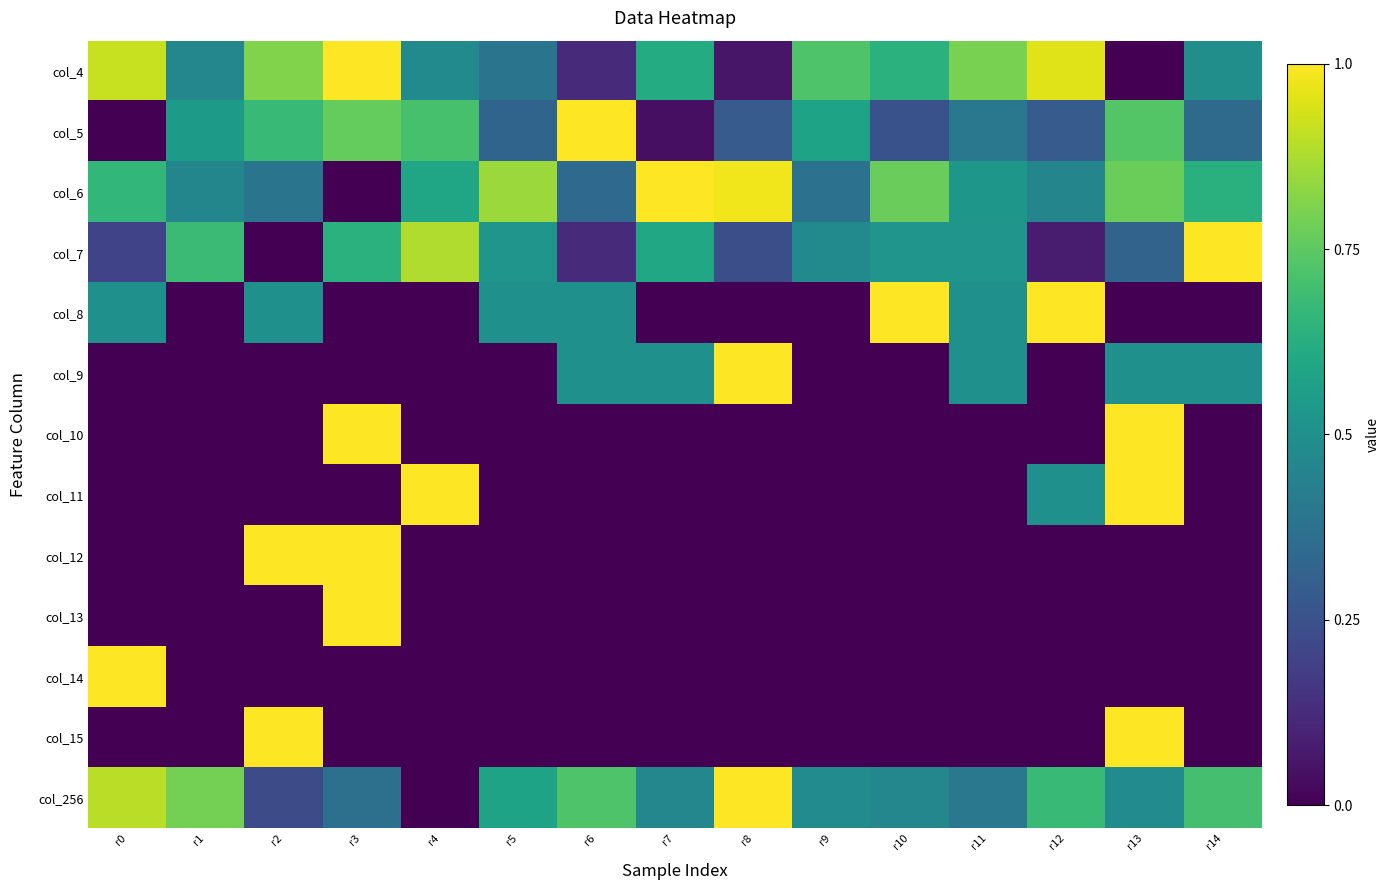

List the series in order of their peak value, lowest first.

col_4, col_5, col_6, col_7, col_8, col_9, col_10, col_11, col_12, col_13, col_14, col_15, col_256